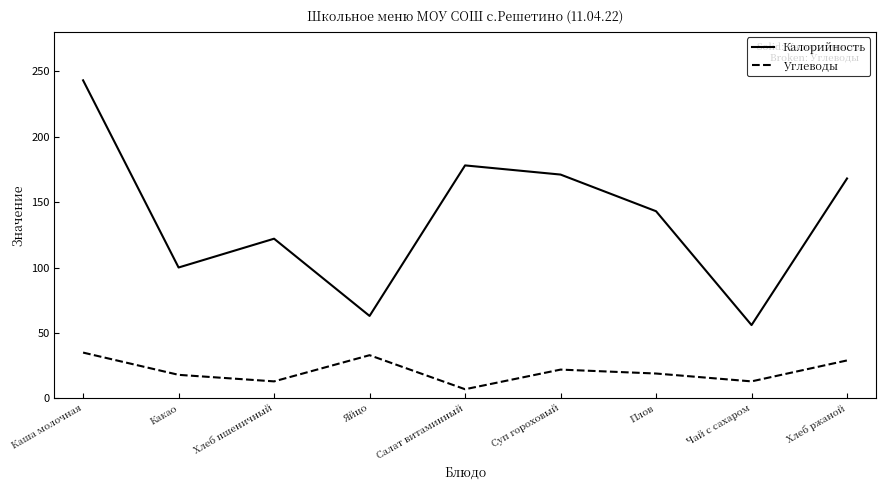

At how many categories does at least one series exceed 209?

1